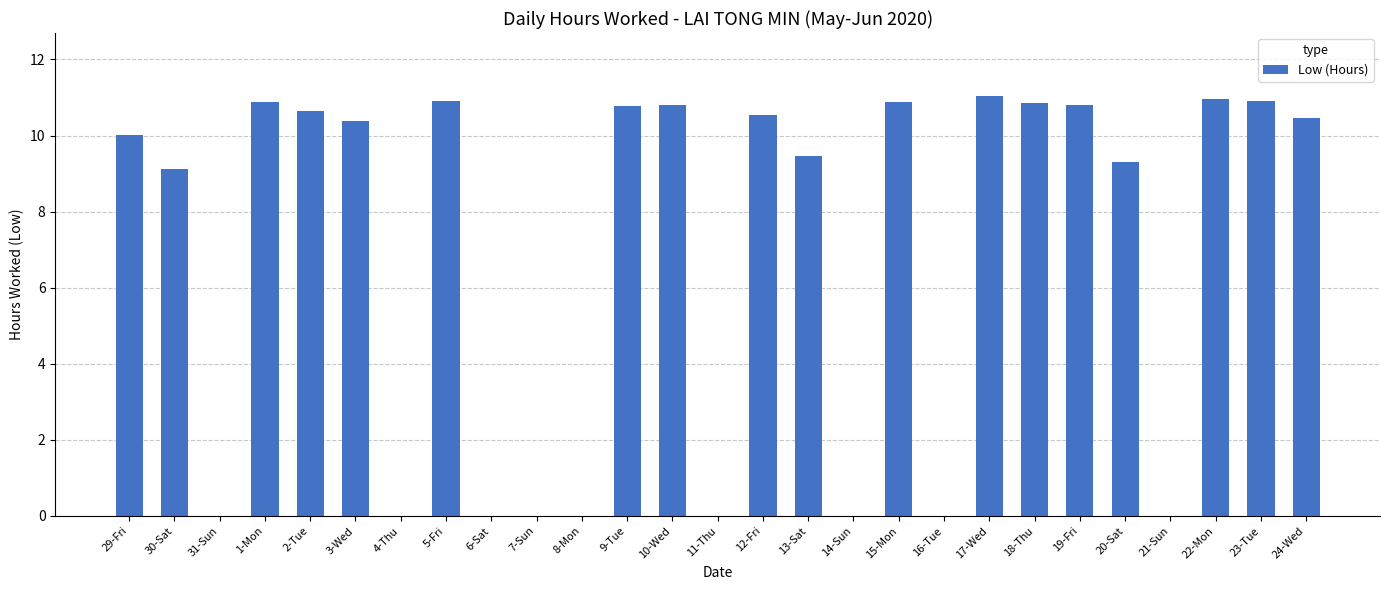

What is the greatest value displayed?

11.0